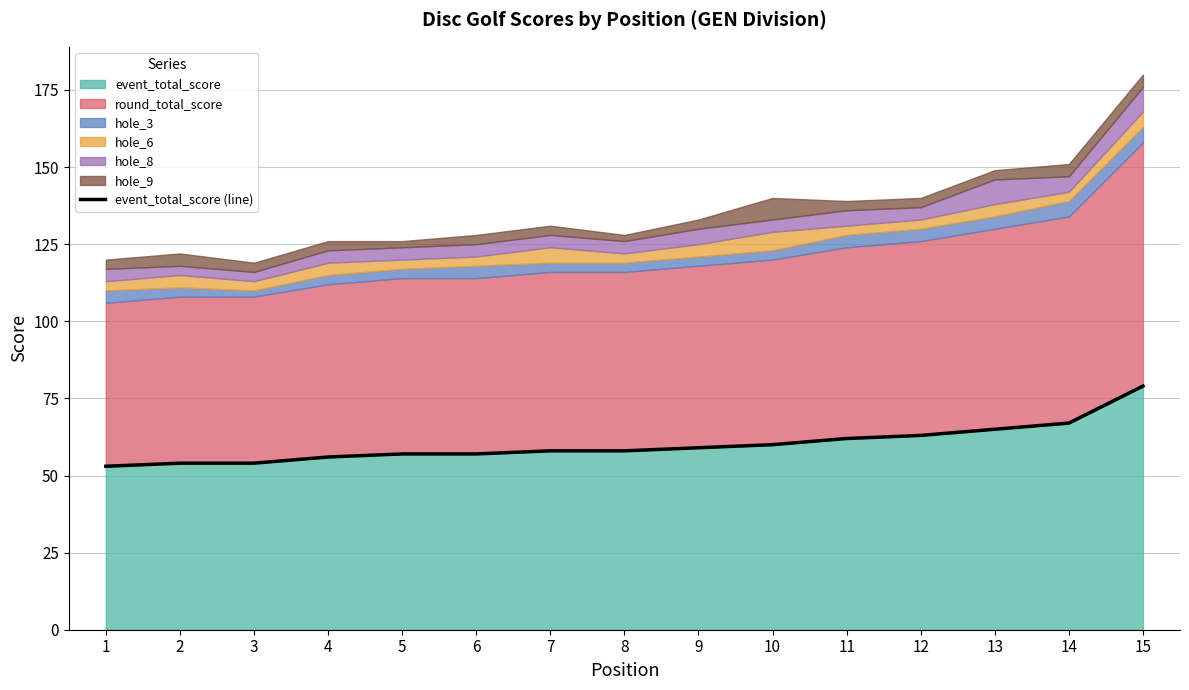

Reading left to right, list all the values displayed in this chart.

1=53	2=54	3=54	4=56	5=57	6=57	7=58	8=58	9=59	10=60	11=62	12=63	13=65	14=67	15=79